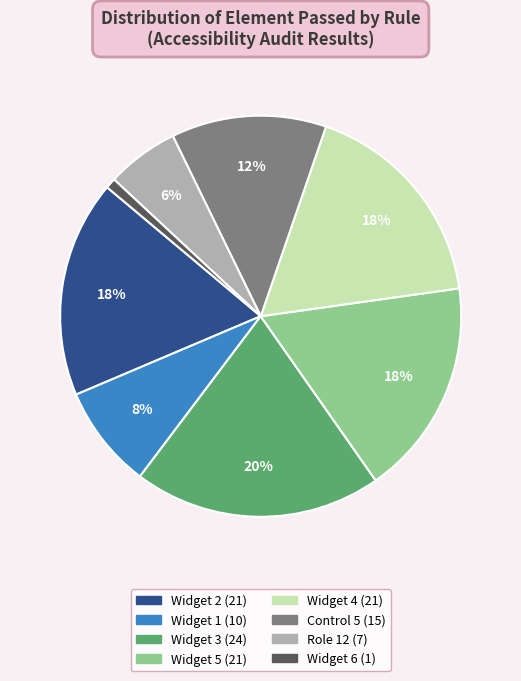

Is there a majority slice in this chart?

No